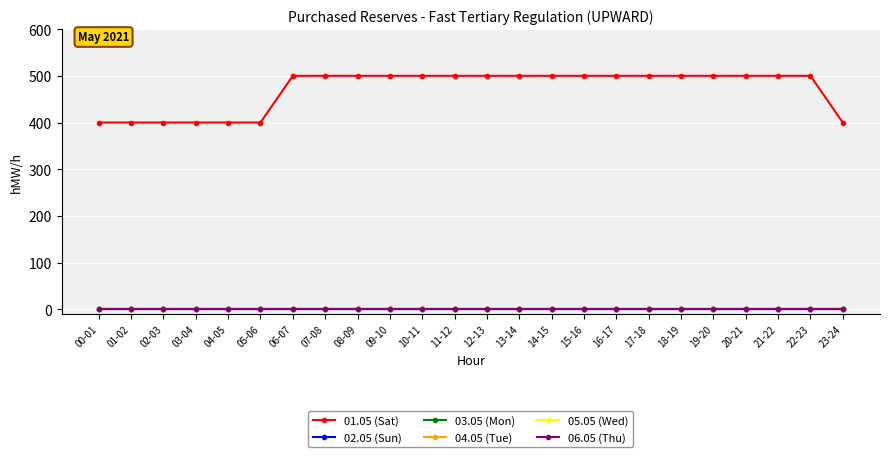

Reading left to right, transcribe all the data shown in this chart.

01.05 (Sat): 00-01=400	01-02=400	02-03=400	03-04=400	04-05=400	05-06=400	06-07=500	07-08=500	08-09=500	09-10=500	10-11=500	11-12=500	12-13=500	13-14=500	14-15=500	15-16=500	16-17=500	17-18=500	18-19=500	19-20=500	20-21=500	21-22=500	22-23=500	23-24=400
02.05 (Sun): 00-01=0	01-02=0	02-03=0	03-04=0	04-05=0	05-06=0	06-07=0	07-08=0	08-09=0	09-10=0	10-11=0	11-12=0	12-13=0	13-14=0	14-15=0	15-16=0	16-17=0	17-18=0	18-19=0	19-20=0	20-21=0	21-22=0	22-23=0	23-24=0
03.05 (Mon): 00-01=0	01-02=0	02-03=0	03-04=0	04-05=0	05-06=0	06-07=0	07-08=0	08-09=0	09-10=0	10-11=0	11-12=0	12-13=0	13-14=0	14-15=0	15-16=0	16-17=0	17-18=0	18-19=0	19-20=0	20-21=0	21-22=0	22-23=0	23-24=0
04.05 (Tue): 00-01=0	01-02=0	02-03=0	03-04=0	04-05=0	05-06=0	06-07=0	07-08=0	08-09=0	09-10=0	10-11=0	11-12=0	12-13=0	13-14=0	14-15=0	15-16=0	16-17=0	17-18=0	18-19=0	19-20=0	20-21=0	21-22=0	22-23=0	23-24=0
05.05 (Wed): 00-01=0	01-02=0	02-03=0	03-04=0	04-05=0	05-06=0	06-07=0	07-08=0	08-09=0	09-10=0	10-11=0	11-12=0	12-13=0	13-14=0	14-15=0	15-16=0	16-17=0	17-18=0	18-19=0	19-20=0	20-21=0	21-22=0	22-23=0	23-24=0
06.05 (Thu): 00-01=0	01-02=0	02-03=0	03-04=0	04-05=0	05-06=0	06-07=0	07-08=0	08-09=0	09-10=0	10-11=0	11-12=0	12-13=0	13-14=0	14-15=0	15-16=0	16-17=0	17-18=0	18-19=0	19-20=0	20-21=0	21-22=0	22-23=0	23-24=0